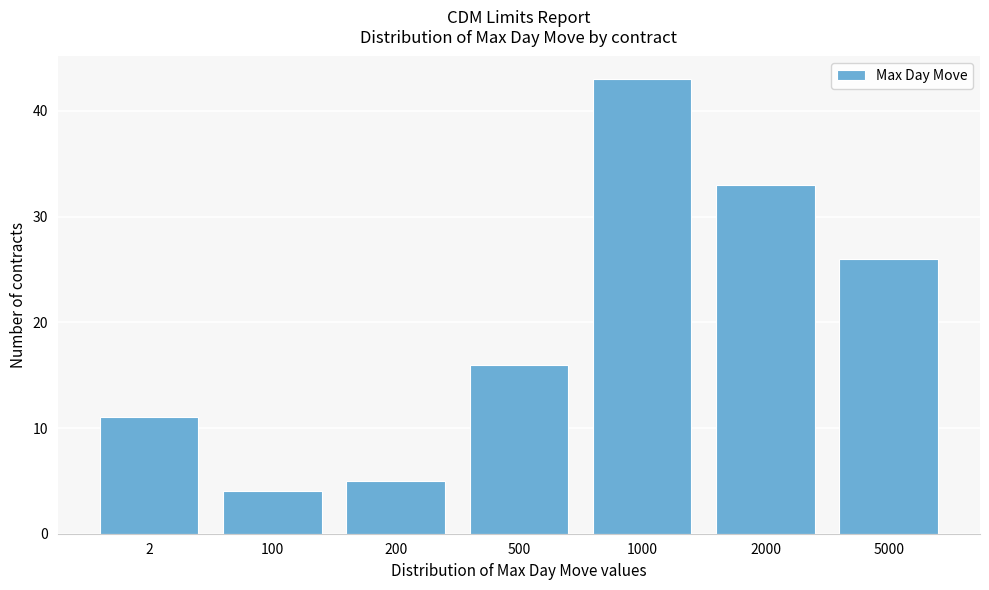

Reading right to left, transcribe all the data shown in this chart.

26	33	43	16	5	4	11